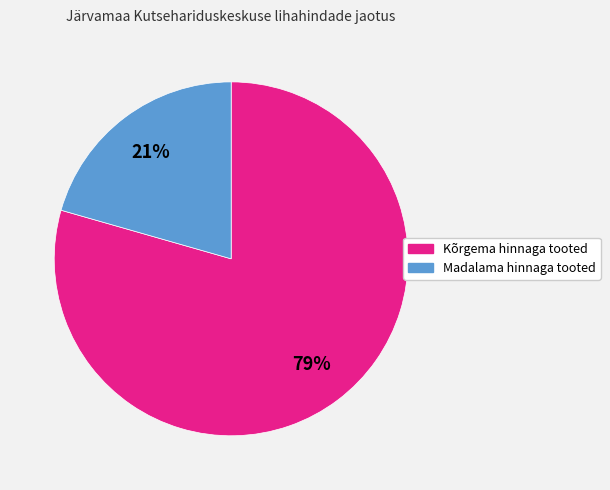

To the nearest percent, what is the average slice percentage?

50%